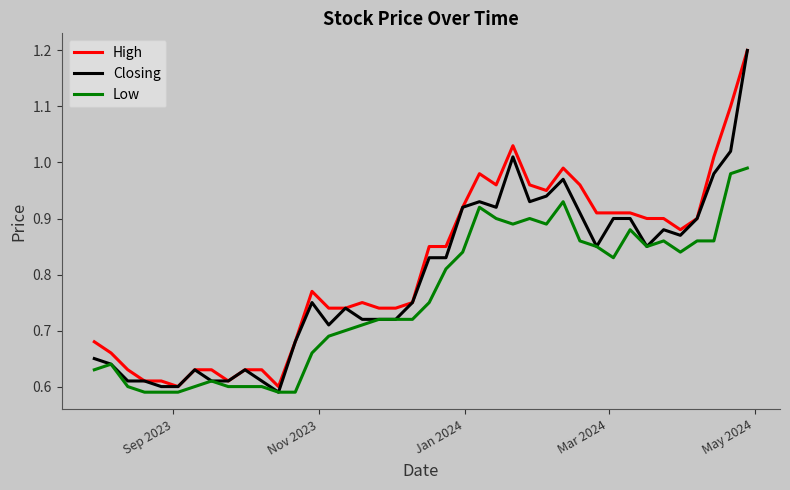

Rank the series by their average value, from lowest to highest.

Low, Closing, High